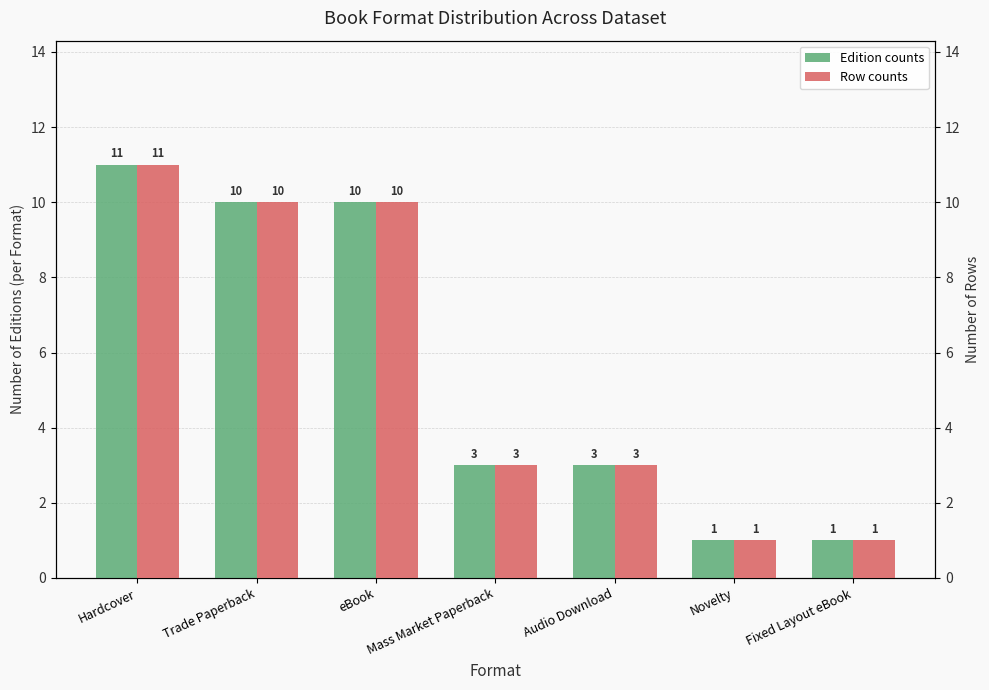

Which series has the largest total across all categories?

Edition counts